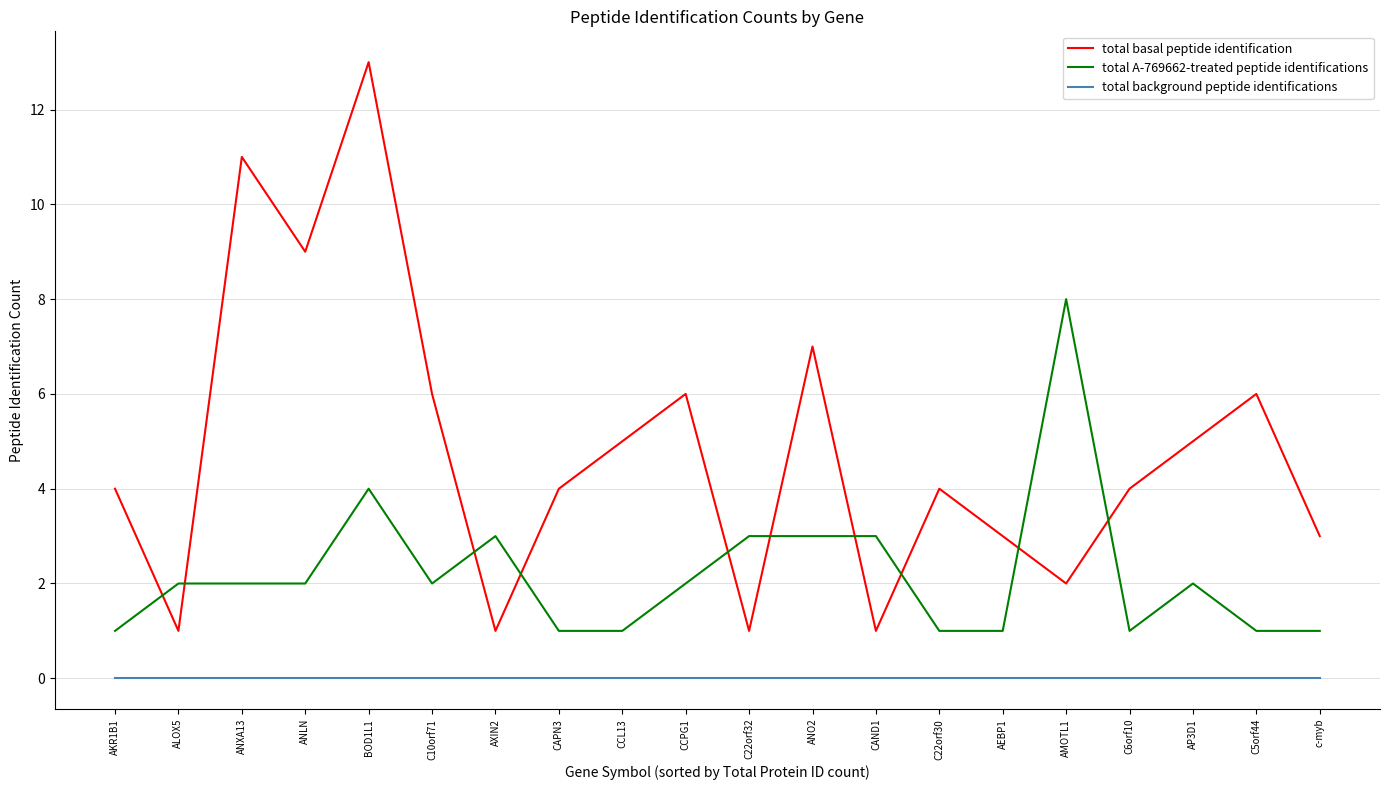

What is the difference between the total basal peptide identification values at CAND1 and BOD1L1?

12